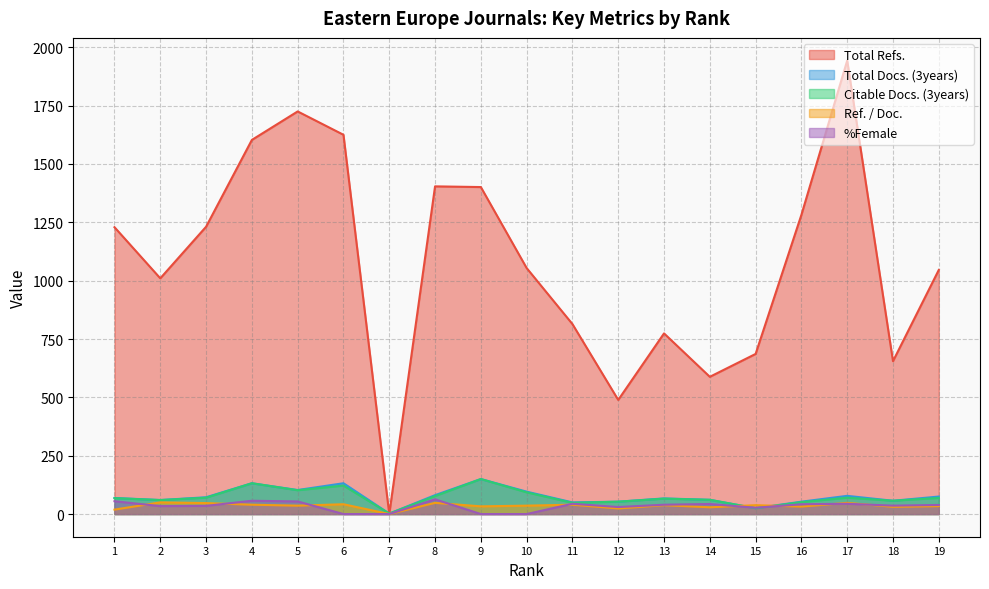

What is the value of the %Female point at the 17th from the left?

44